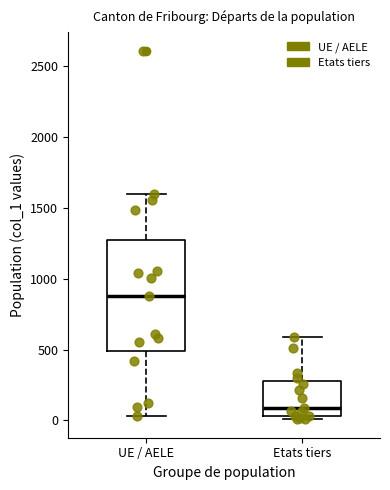

Where is the lower edge of the box for Etats tiers on the y-axis? The values are not printed on the chart, so give them approximately, as read against the axis.

50